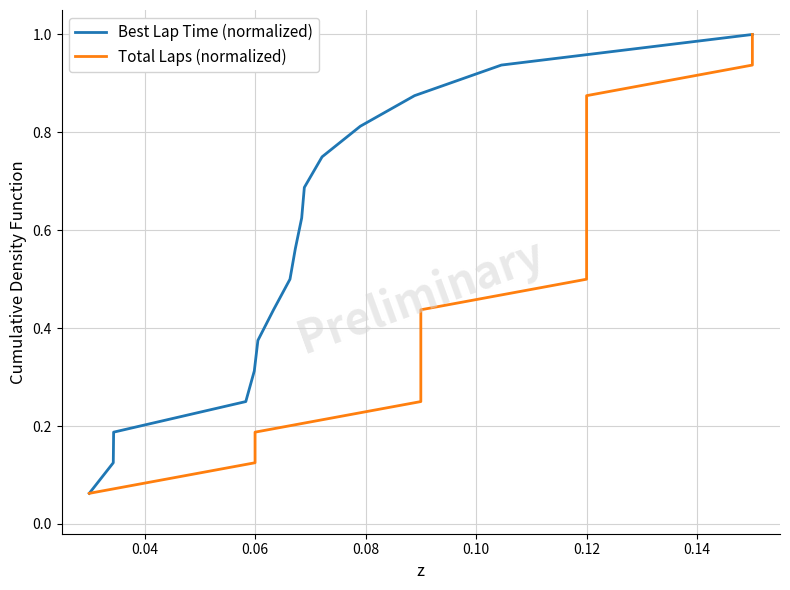

True or false: Total Laps (normalized) and Best Lap Time (normalized) cross at least once.

False